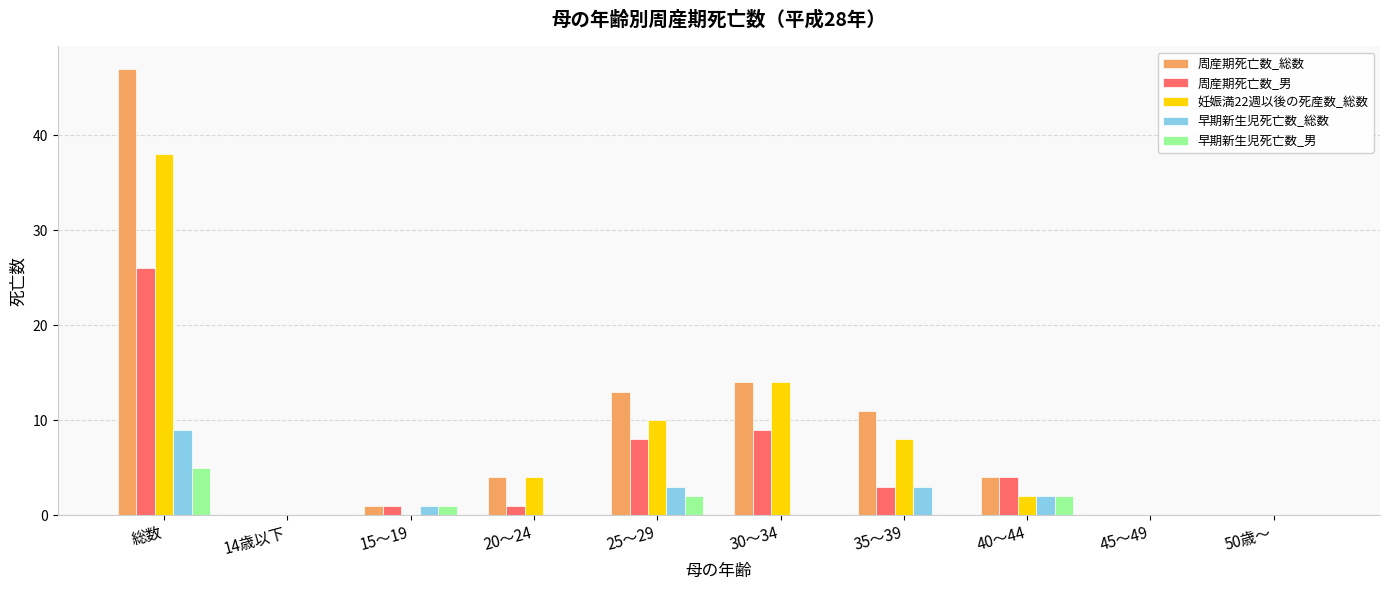

Is the value of 早期新生児死亡数_男 at 総数 greater than the value of 周産期死亡数_総数 at 40～44?

Yes